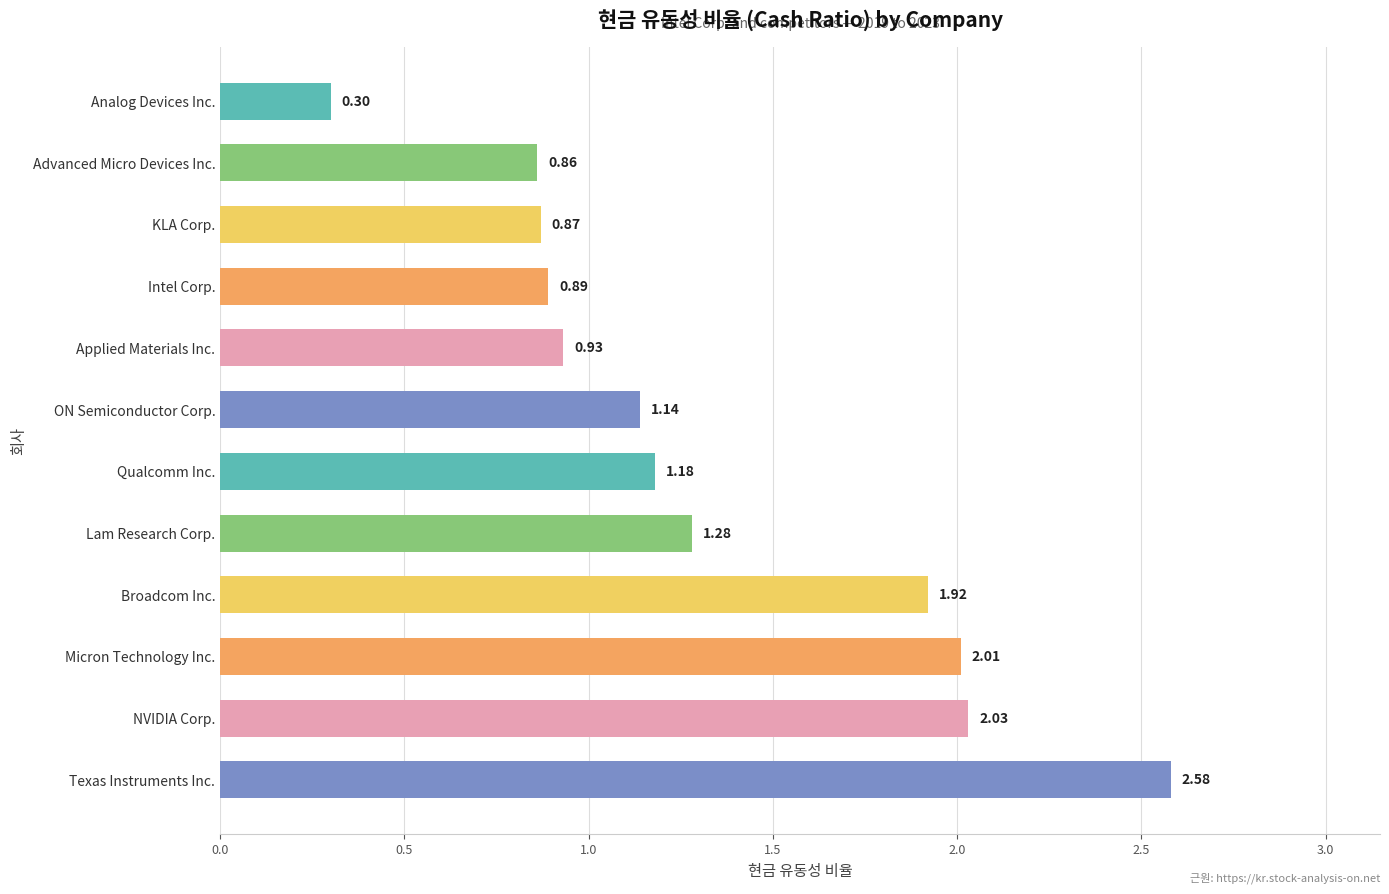

Rank the categories by value from lowest to highest.

Analog Devices Inc., Advanced Micro Devices Inc., KLA Corp., Intel Corp., Applied Materials Inc., ON Semiconductor Corp., Qualcomm Inc., Lam Research Corp., Broadcom Inc., Micron Technology Inc., NVIDIA Corp., Texas Instruments Inc.